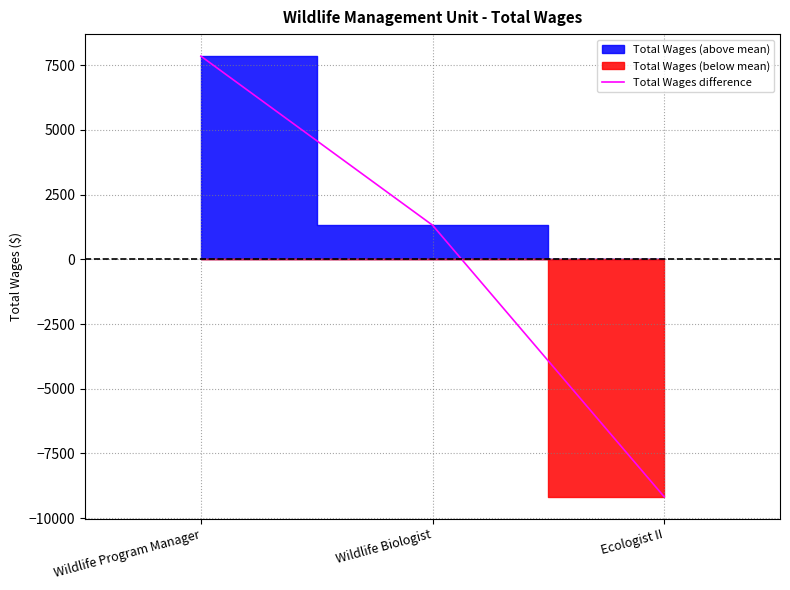

Which category has the lowest value across all series?

Ecologist II